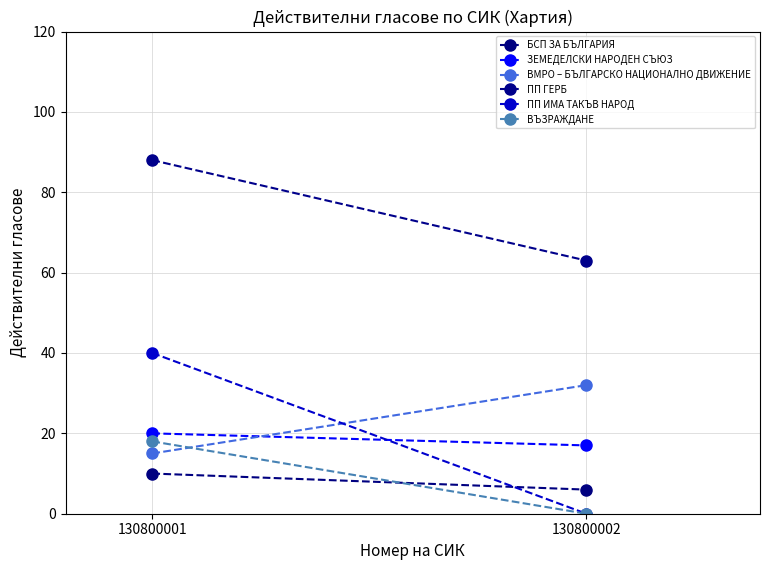

At which label does ПП ГЕРБ reach its peak?

130800001